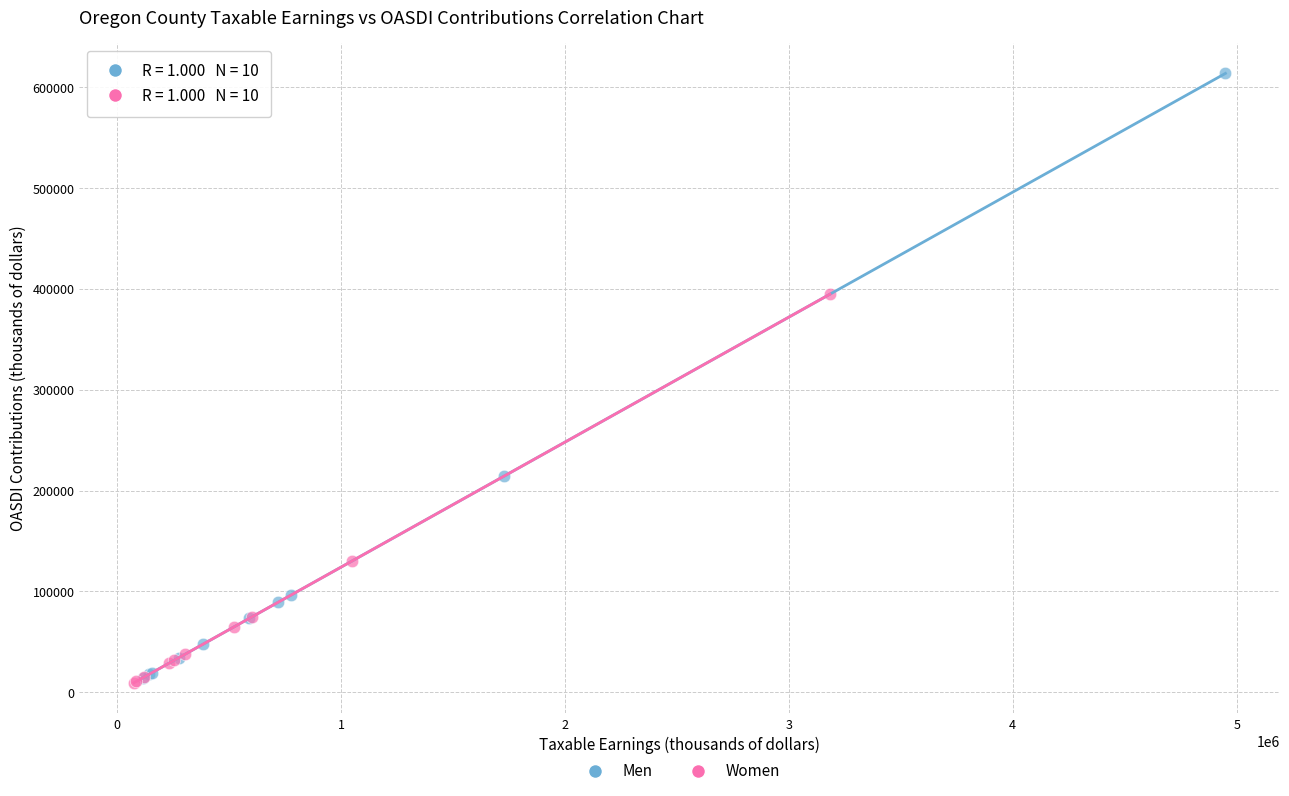

Which series has the largest Y range (max minus min)?

Men